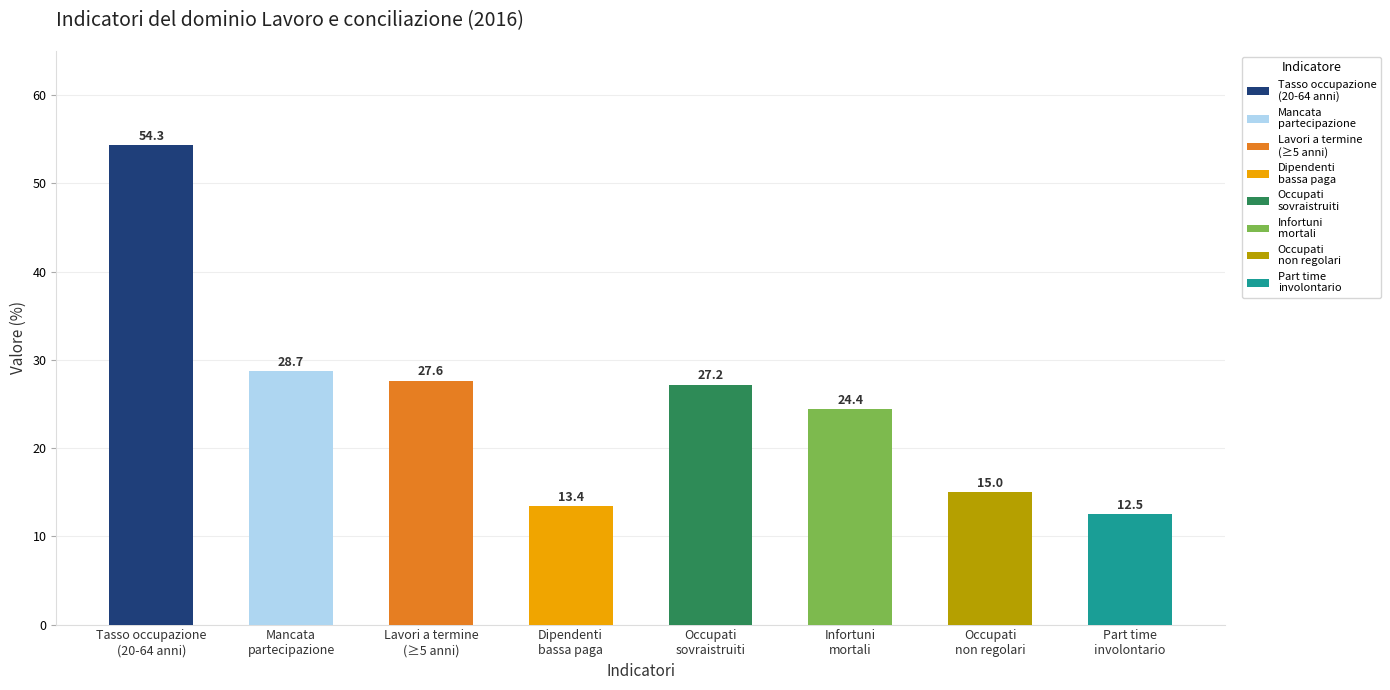

What is the label of the 2nd bar from the left?

Mancata partecipazione